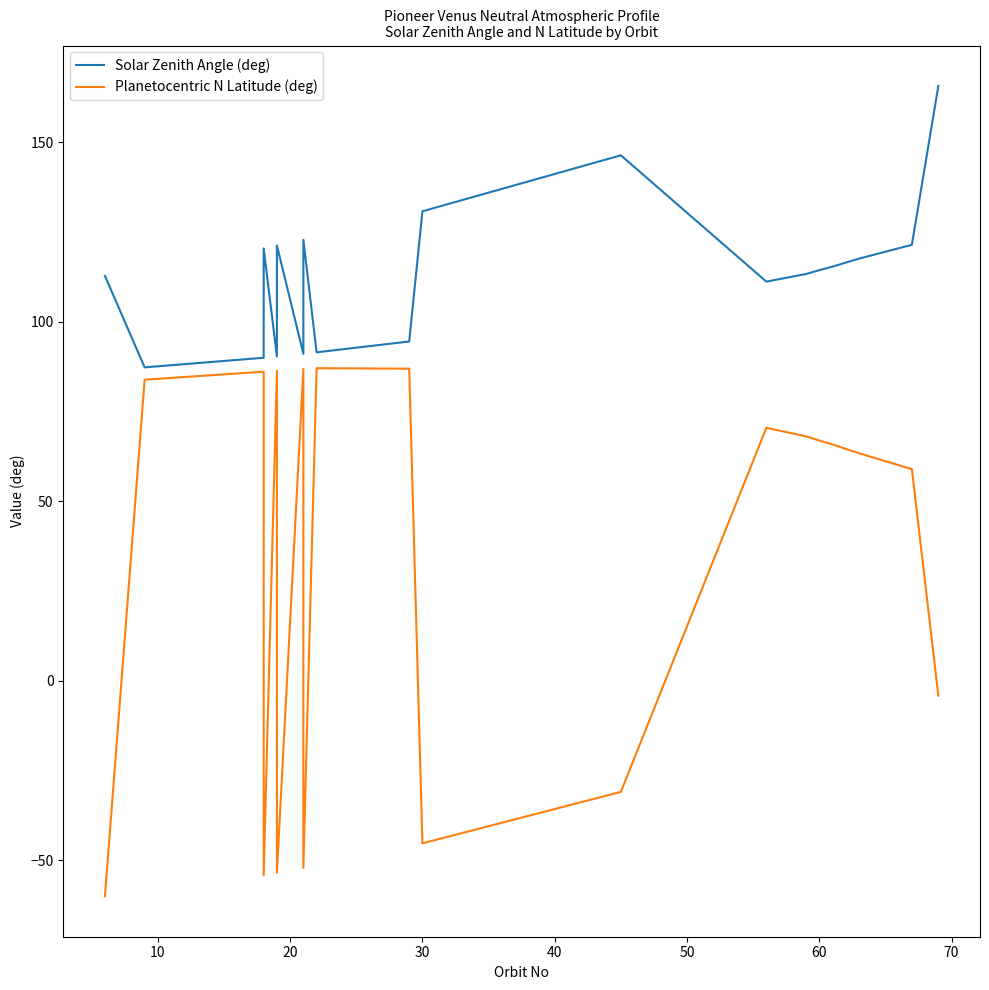

Which series has the widest spread of values?

Planetocentric N Latitude (deg)